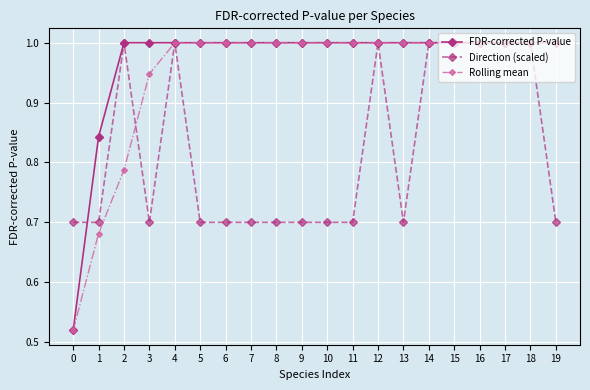

What is the total value across all series at 2?

2.8